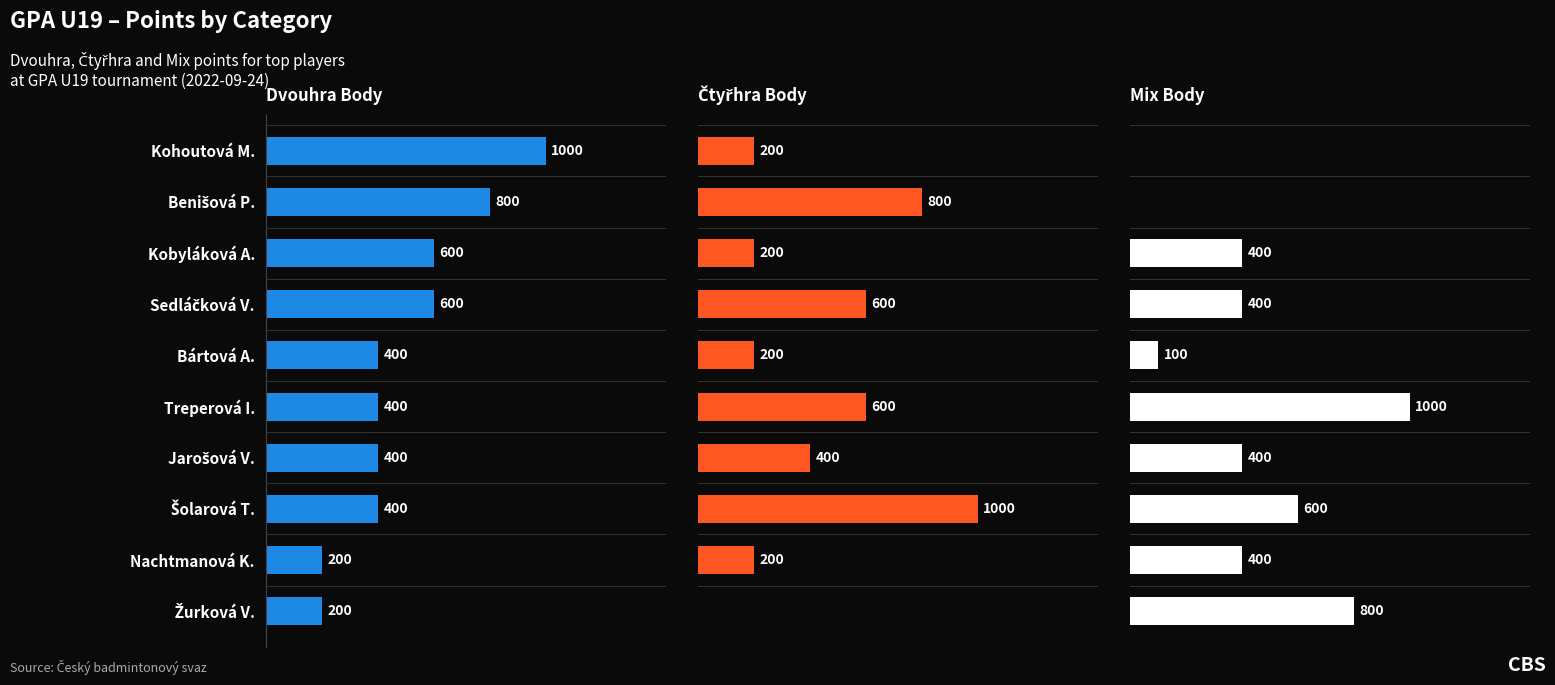

How many positive values does the Čtyřhra Body series have?

9